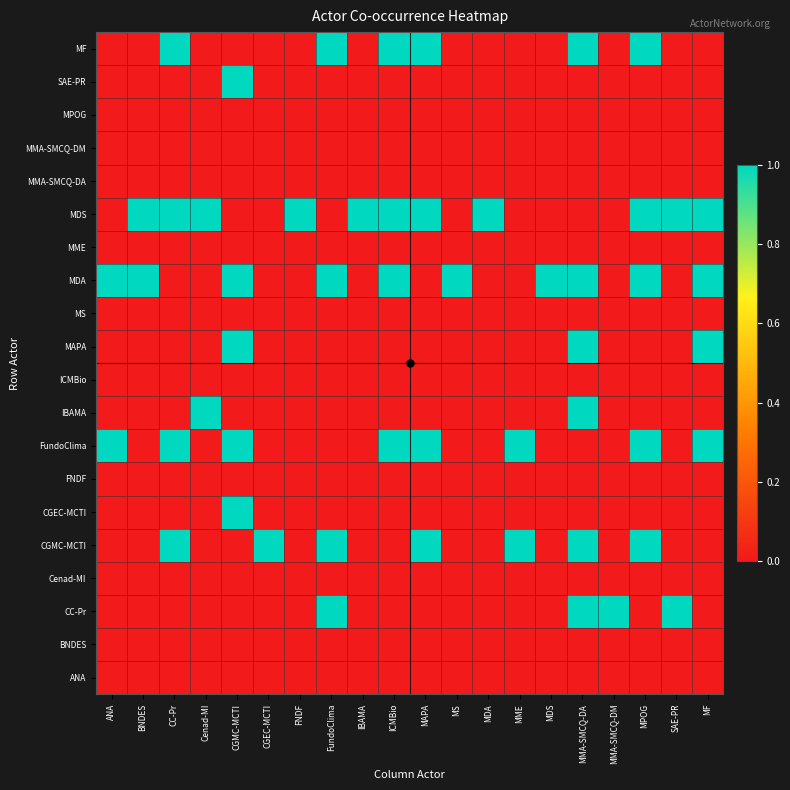

How many distinct data groups are displayed?

20